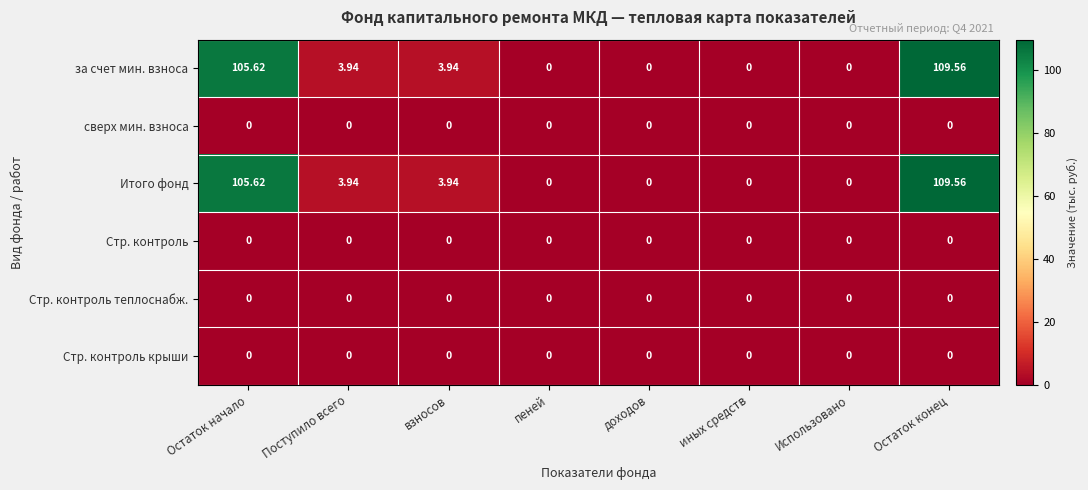

At which category is the sum across all series the highest?

Остаток конец